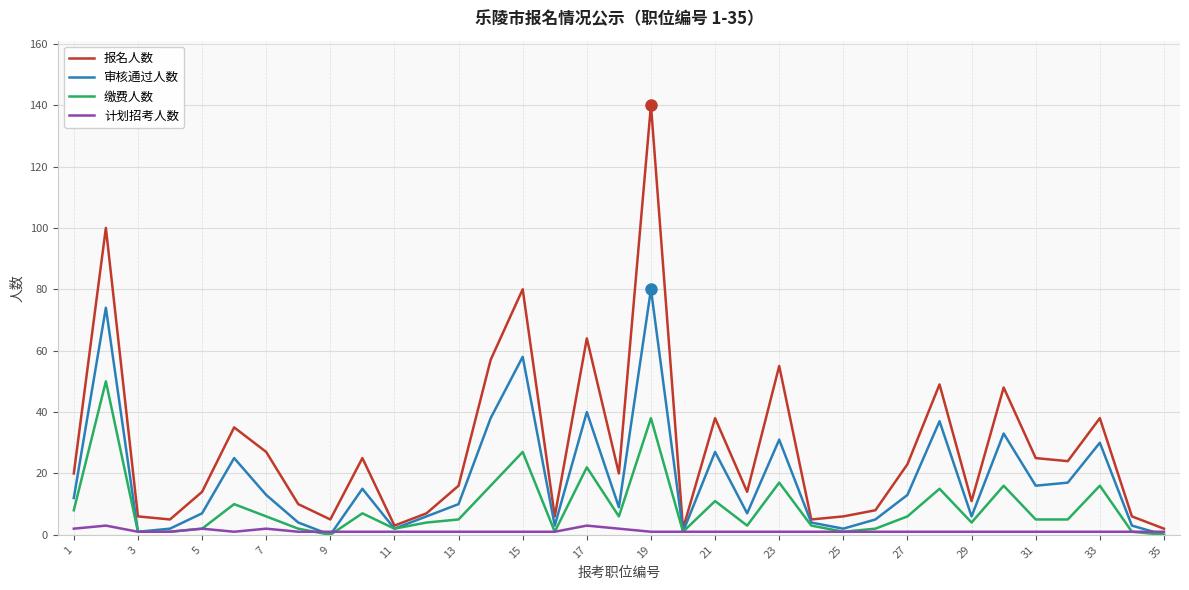

List the series in order of their peak value, lowest first.

计划招考人数, 缴费人数, 审核通过人数, 报名人数